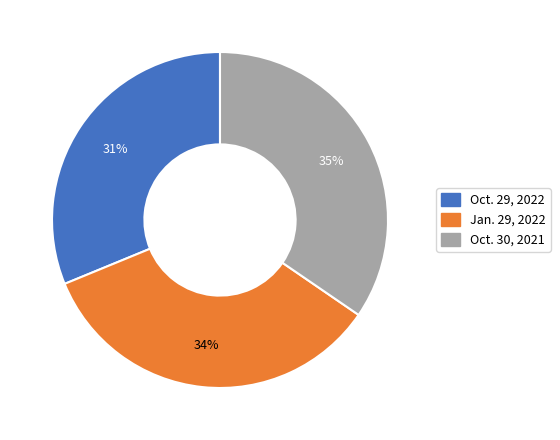

Which category has the smallest portion of the pie?

Oct. 29, 2022